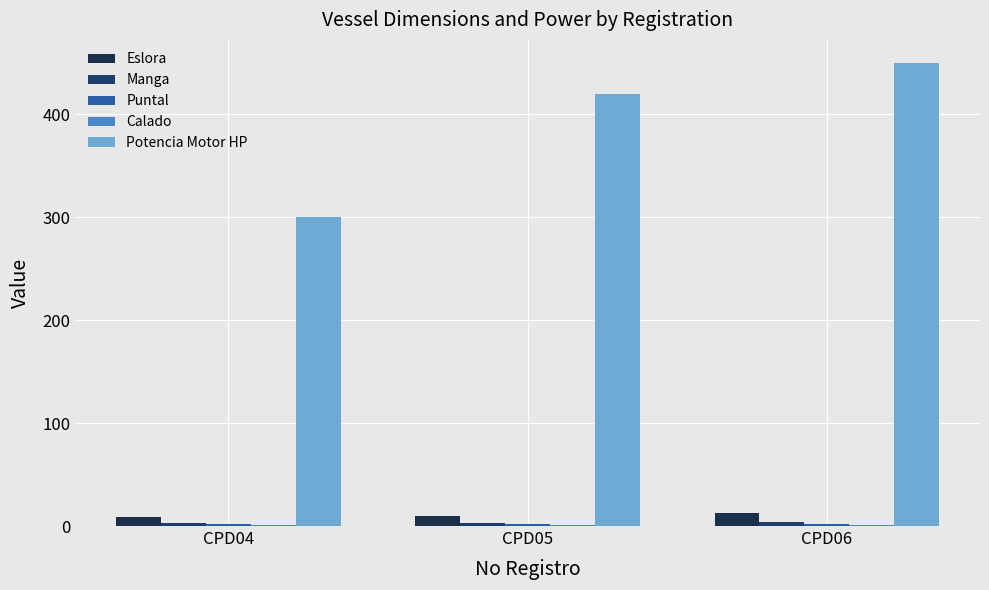

How many groups of bars are there?

3